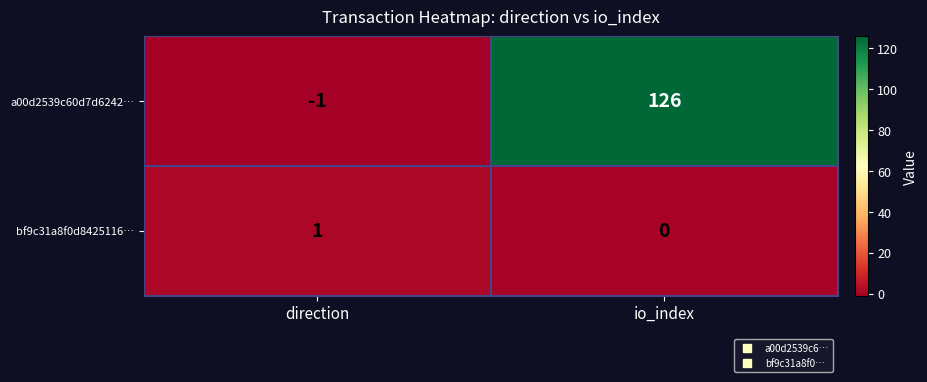

What is the difference between the maximum and minimum values in the a00d2539c60d7d6242… series?

127